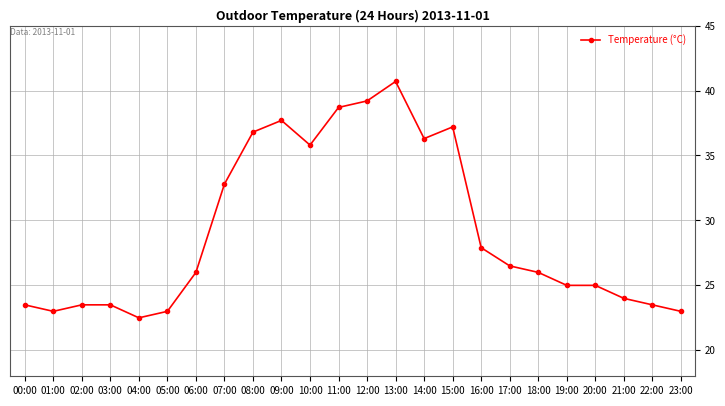

What is the approximate value at 15:00?

37.2